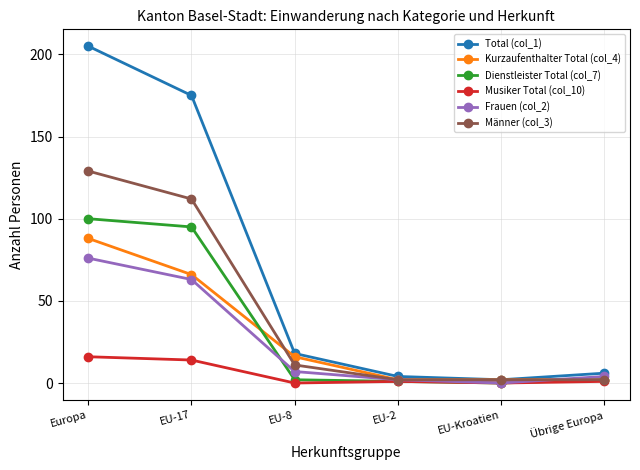

How many lines are shown in the chart?

6